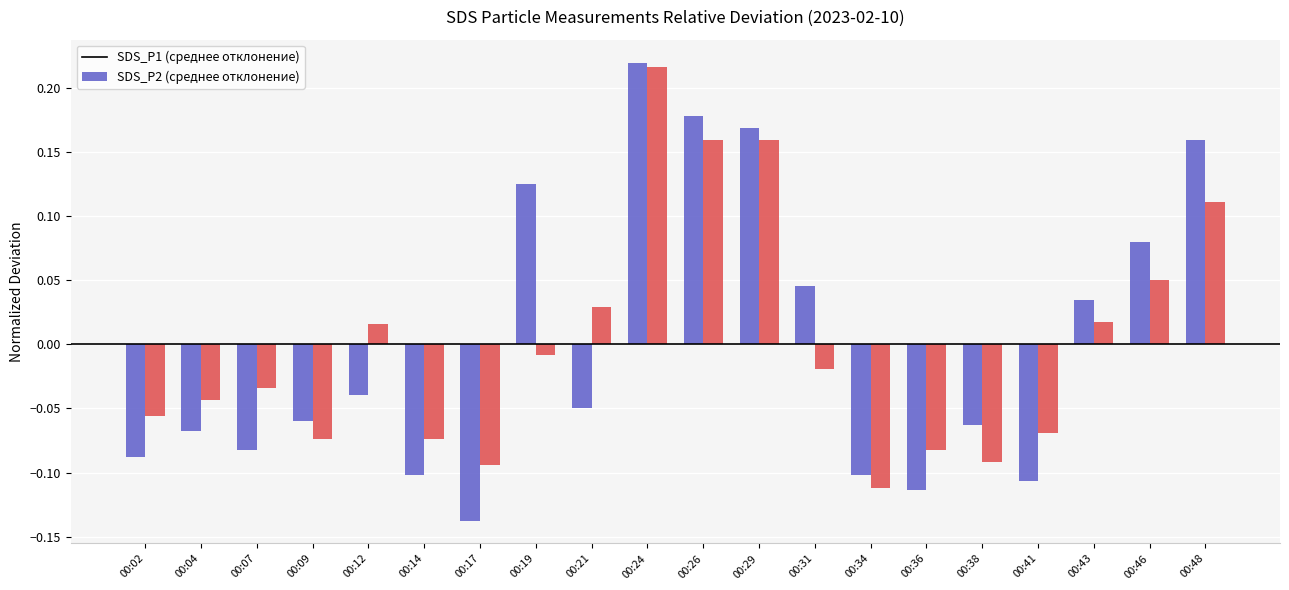

At which category is the sum across all series the highest?

00:24